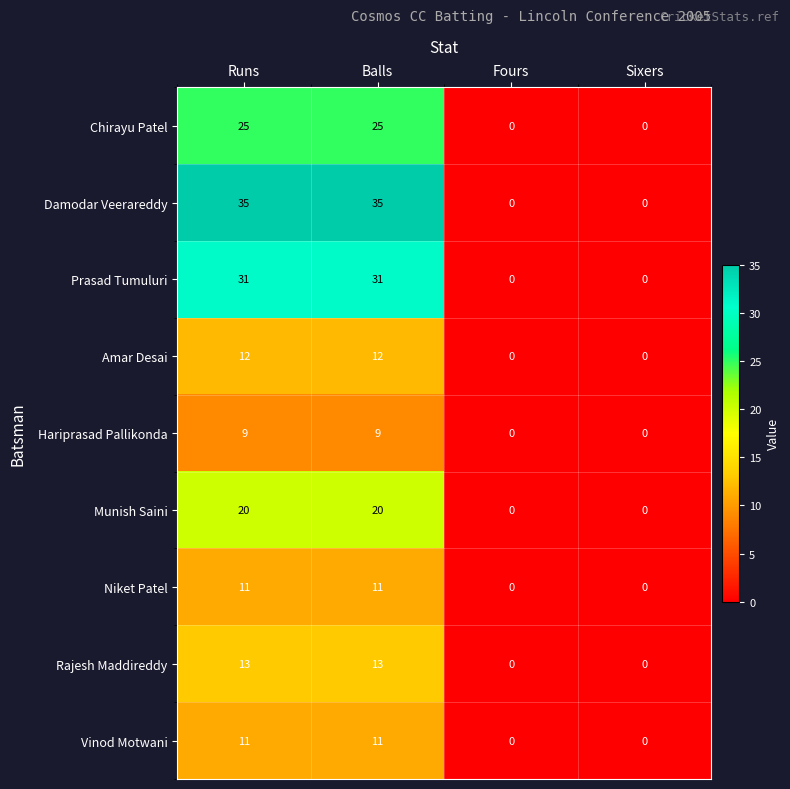

Which series has the widest spread of values?

Damodar Veerareddy